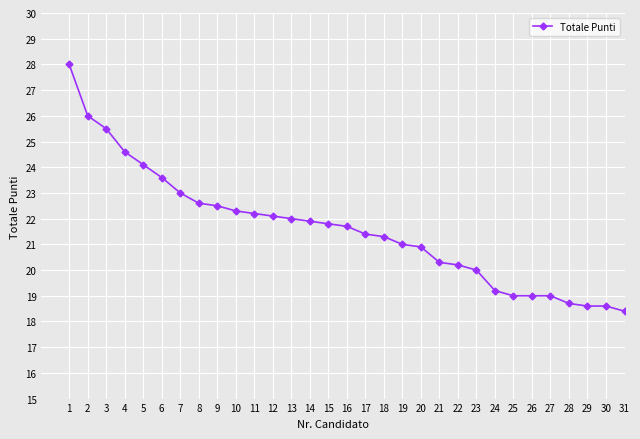

What is the value of the 29th point from the left?

18.6